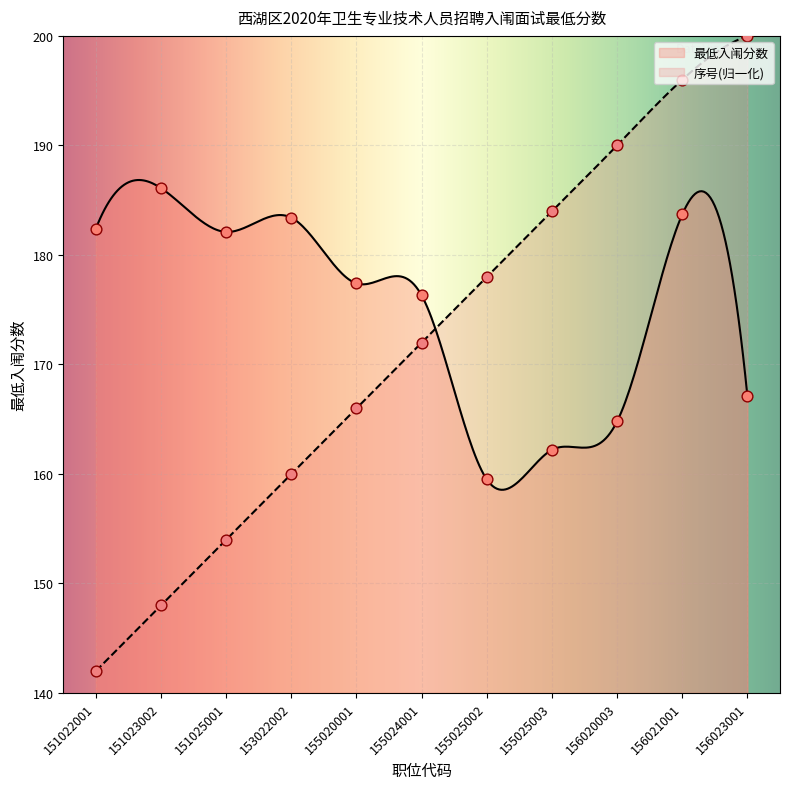

Which series reaches the maximum Y coordinate?

序号